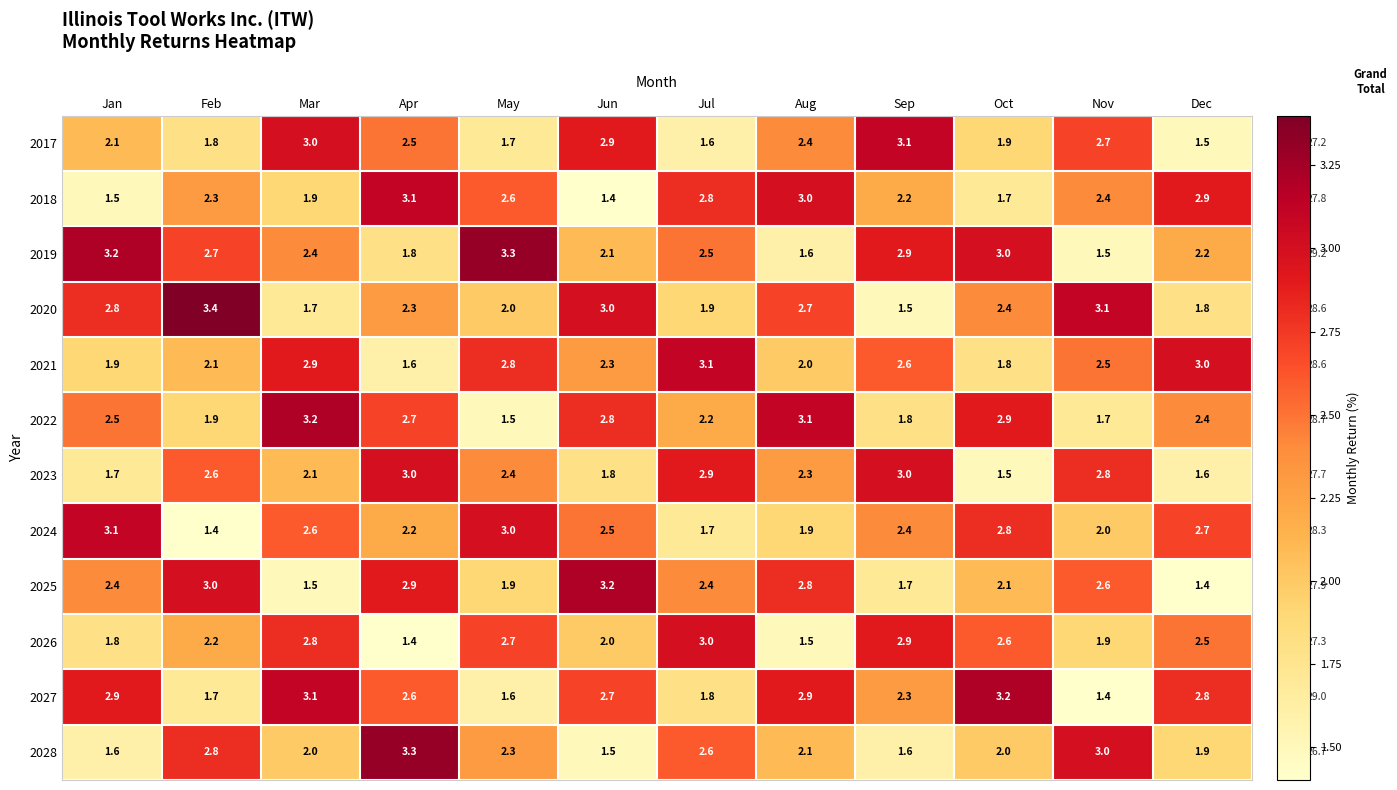

Is it true that 2027 equals 1.1 at May?

False